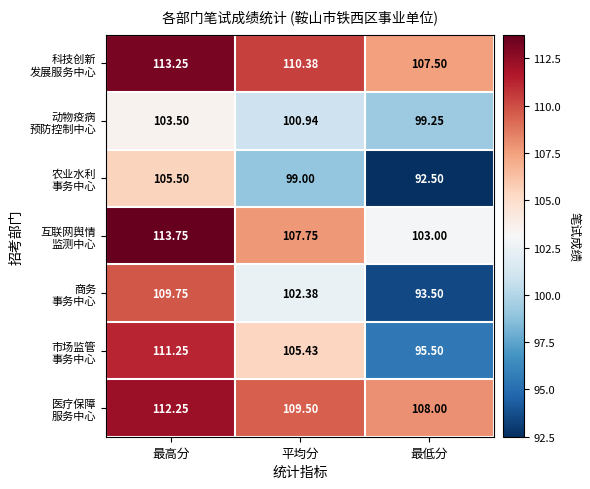

At which category does the chart reach its minimum across all series?

最低分